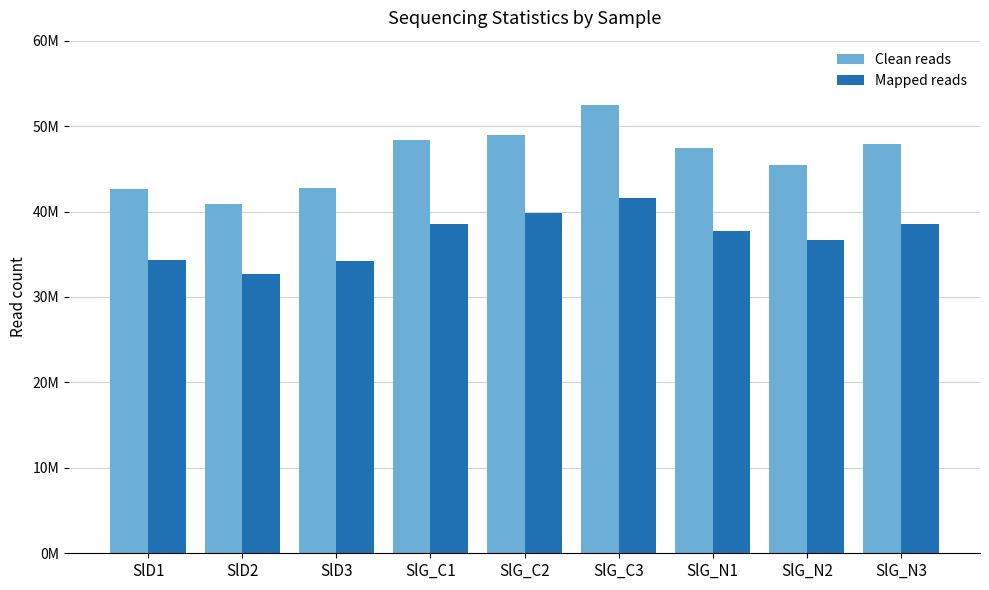

At which label does Clean reads first exceed 47390332?

SlG_C1